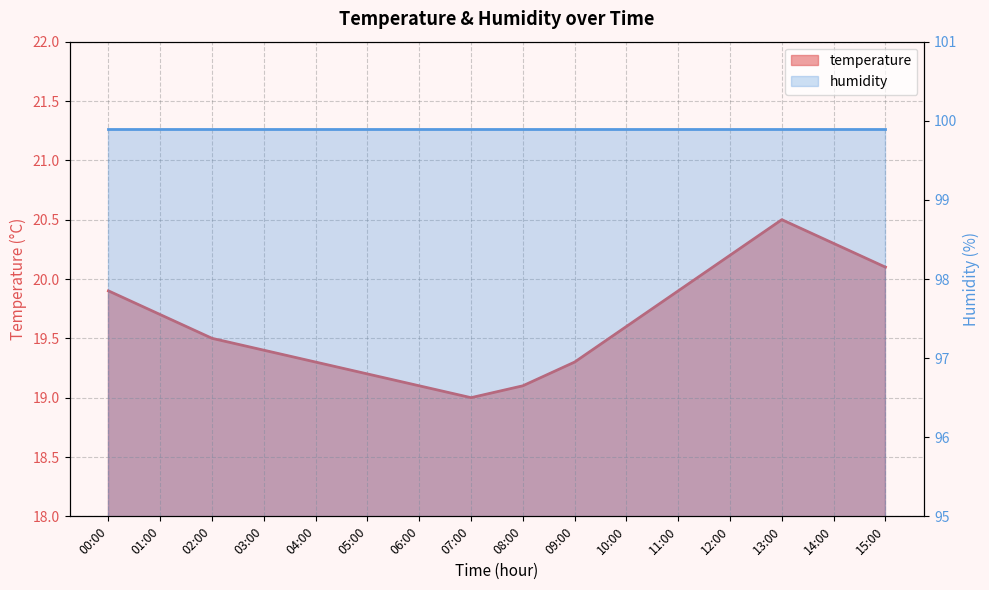

What is the maximum value shown in the chart?

20.5